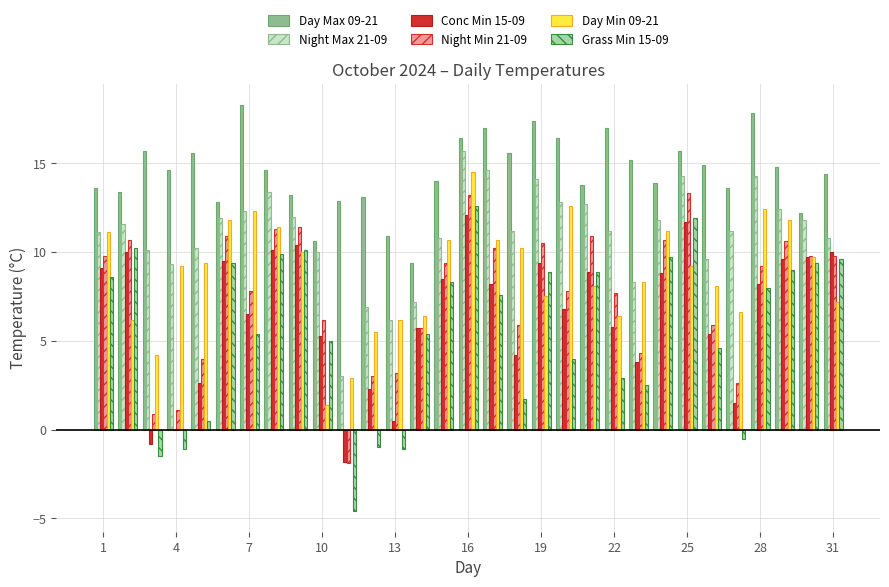

Are the bars grouped side by side (vs. stacked)?

Yes